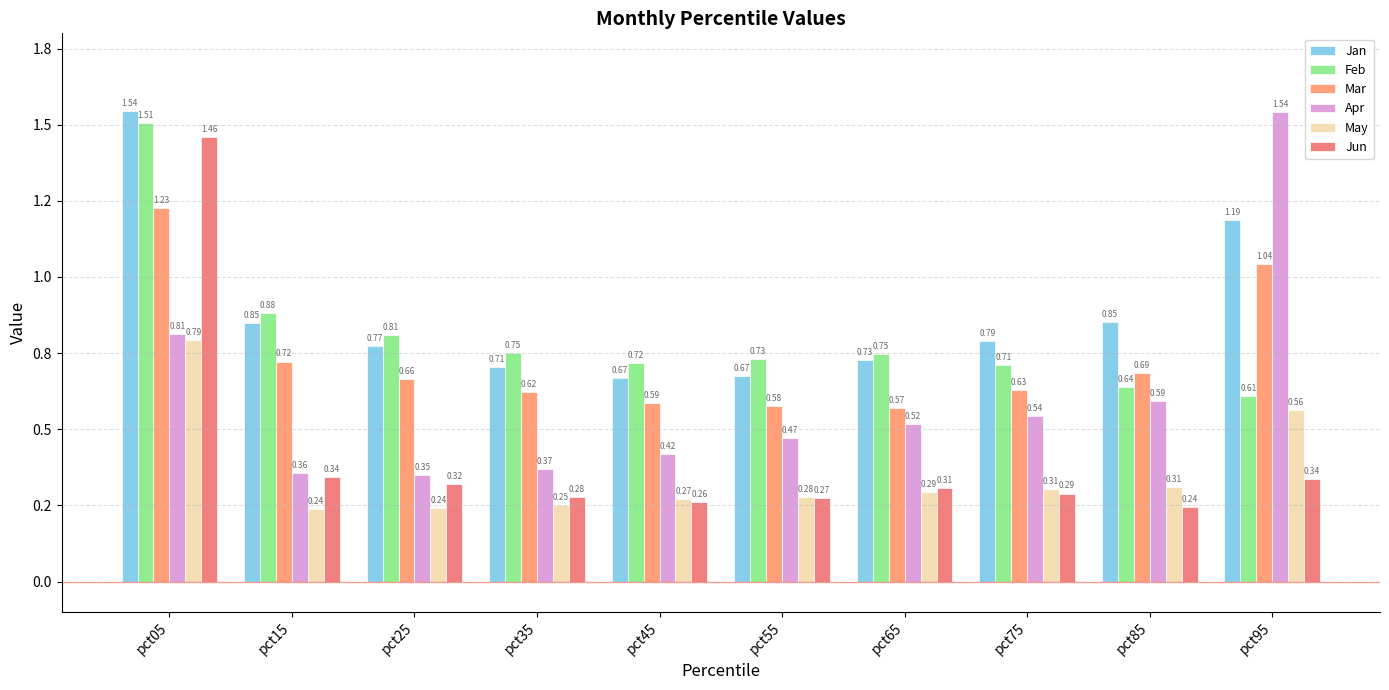

Are the bars grouped side by side (vs. stacked)?

Yes